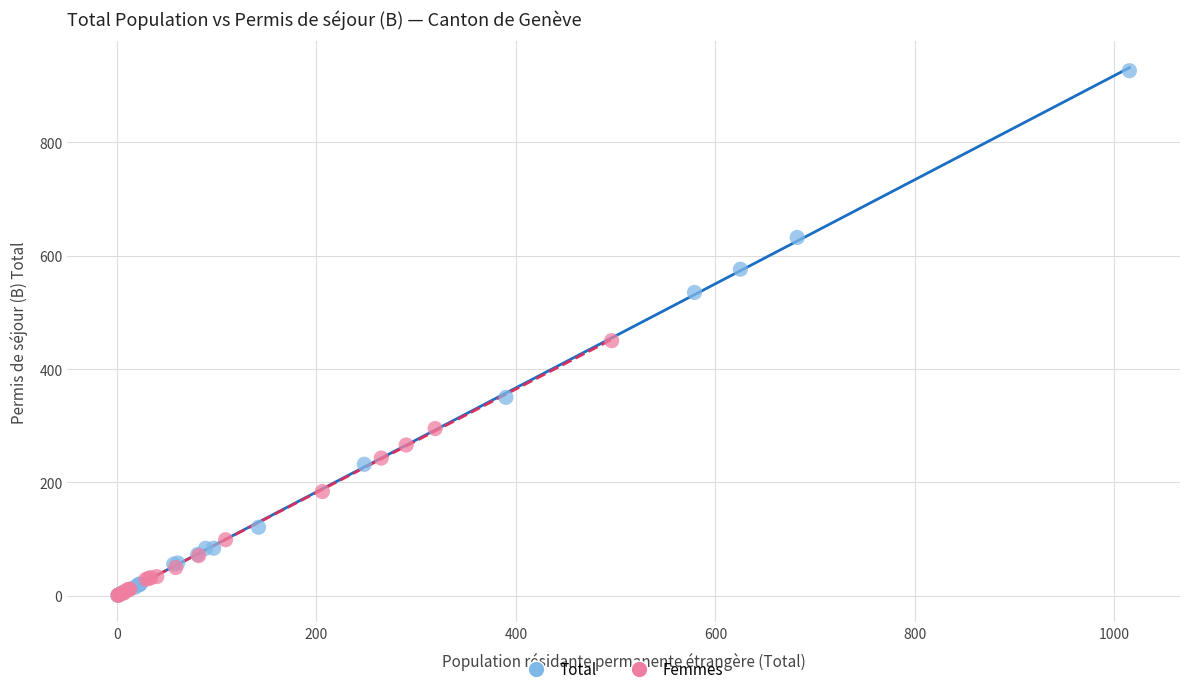

What are all the series names shown in the legend?

Total, Femmes